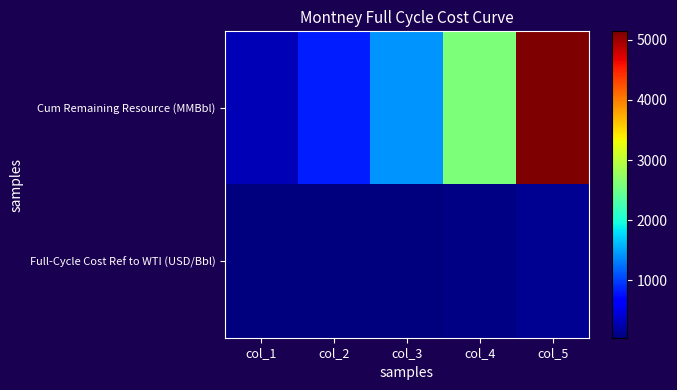

At how many categories does at least one series exceed 1086?

3